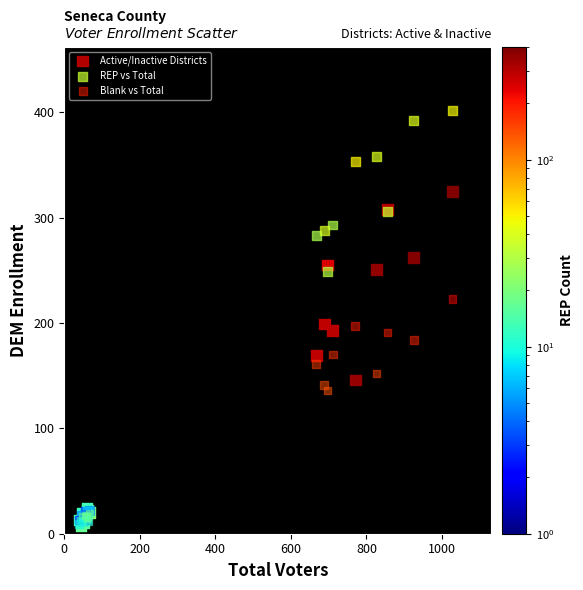

Which series has the largest Y range (max minus min)?

REP vs Total